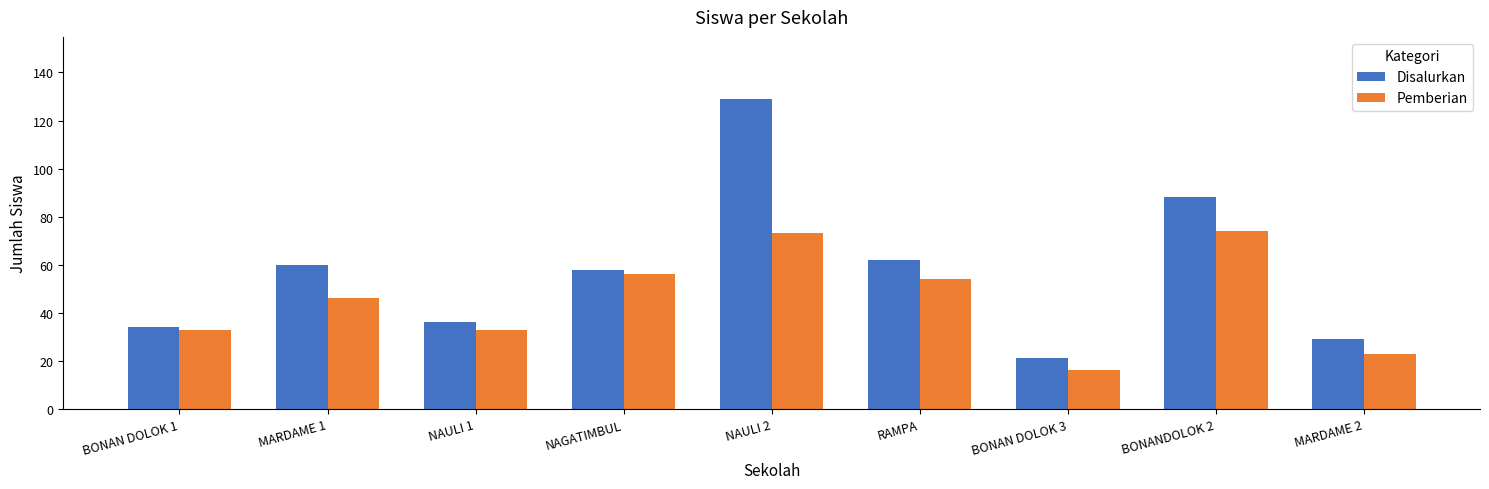

What is the sum of the Pemberian values at NAULI 2 and RAMPA?

127